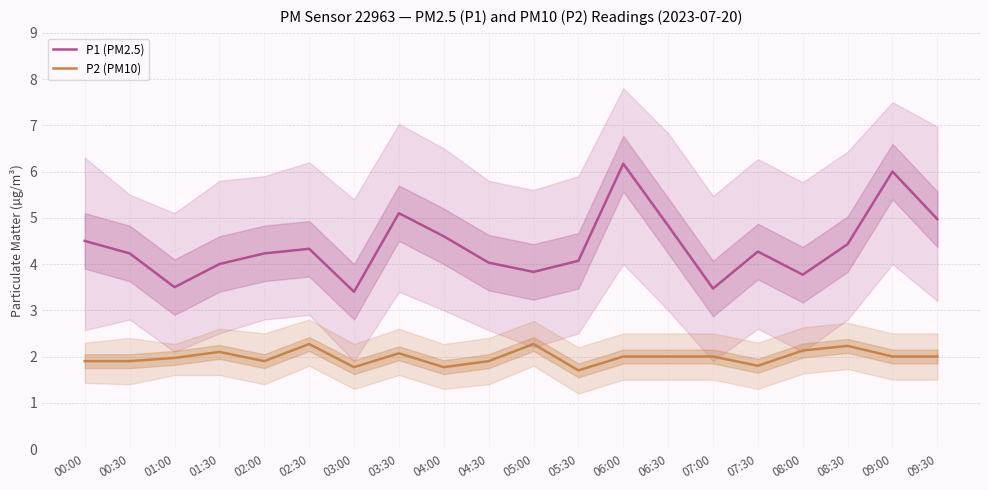

The P2 (PM10) series shows 2.1 at 08:00. True or false?

True